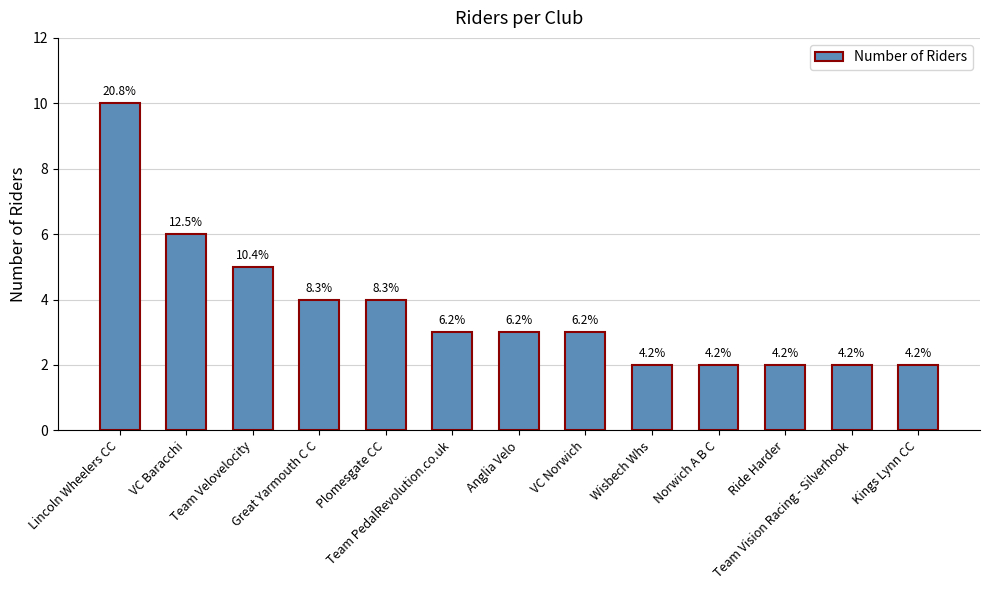

Does the chart contain any negative values?

No